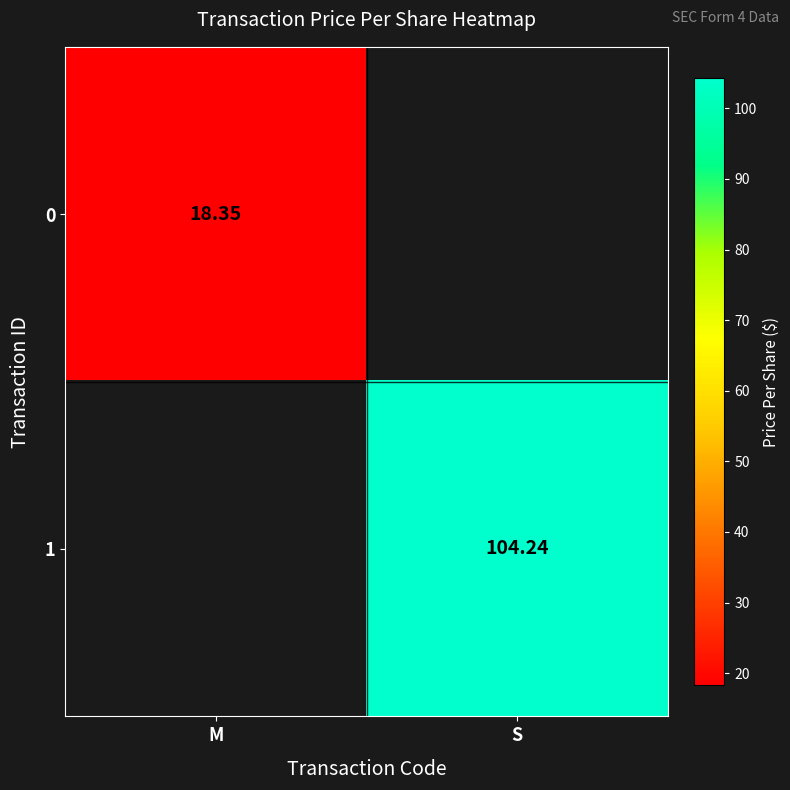

At how many categories does at least one series exceed 62?

1